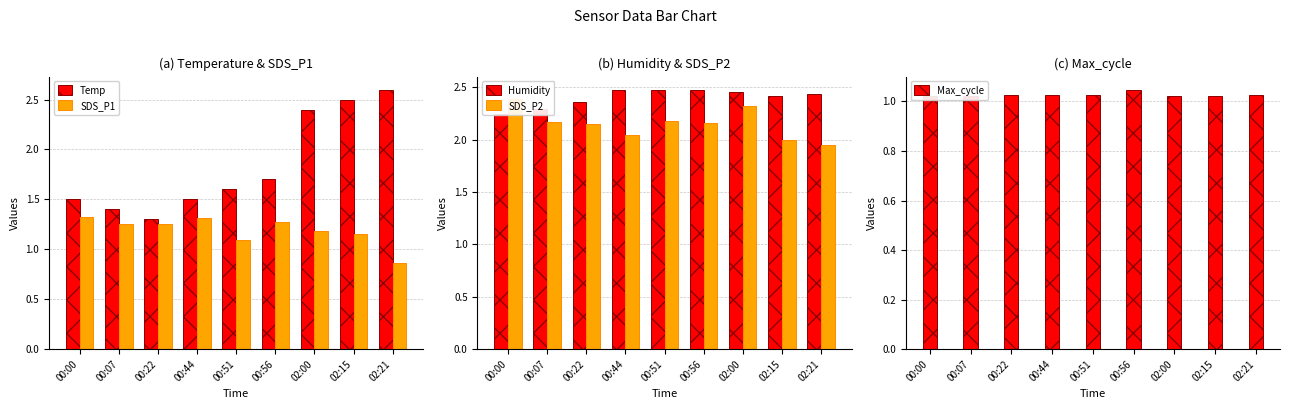

Which series has the largest total across all categories?

Humidity